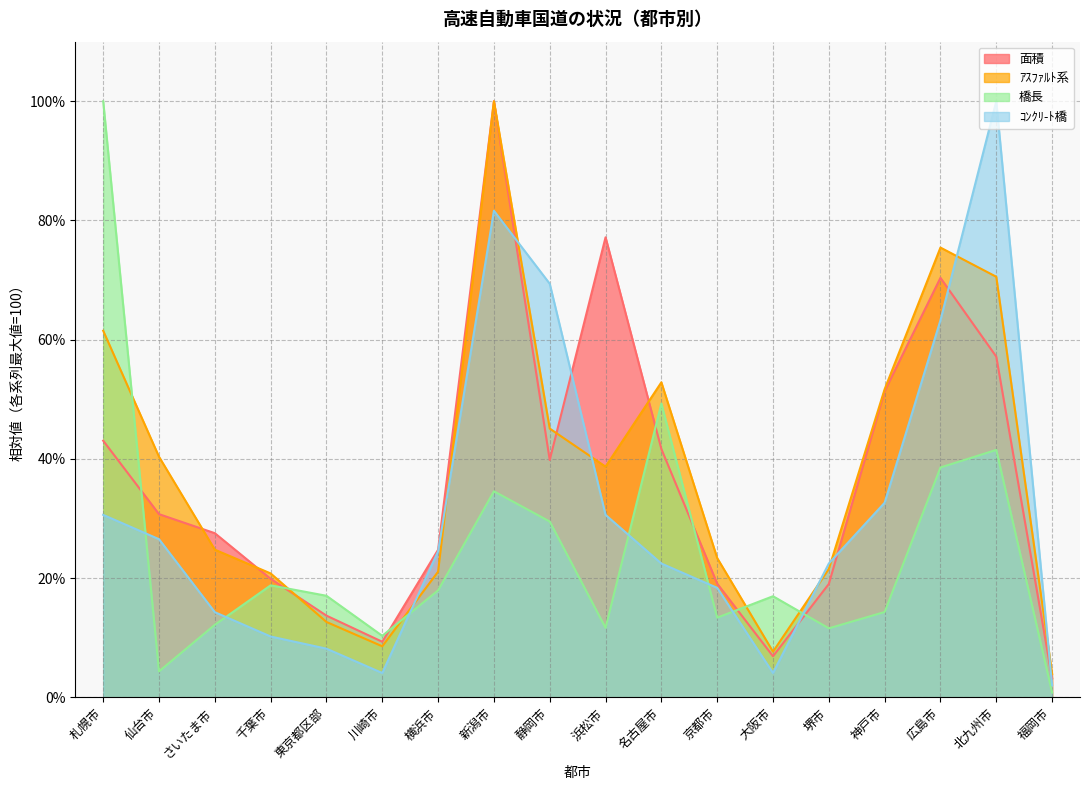

At how many categories does at least one series exceed 37?

9